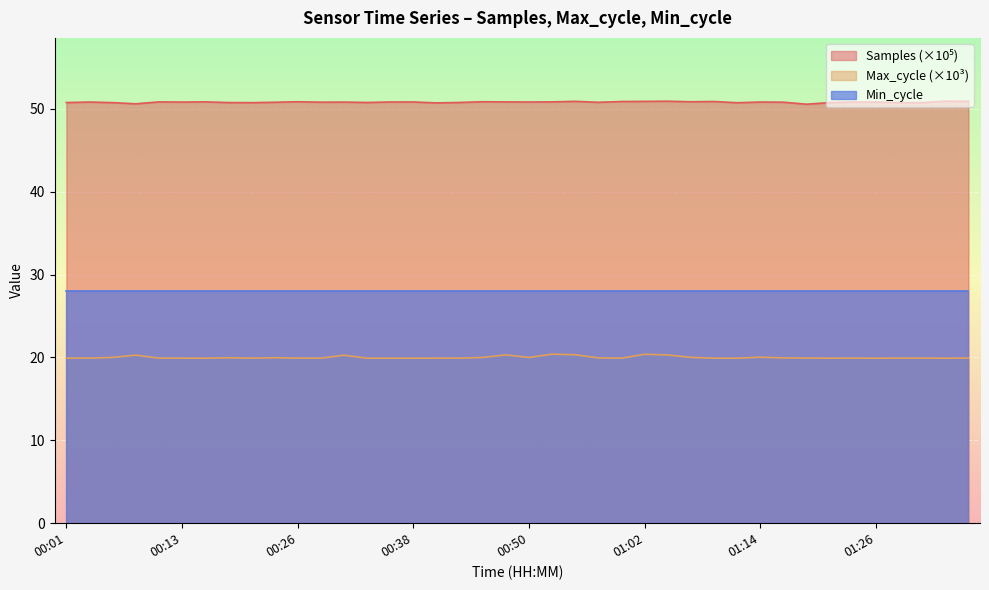

Does the chart display data point markers on the line(s)?

No